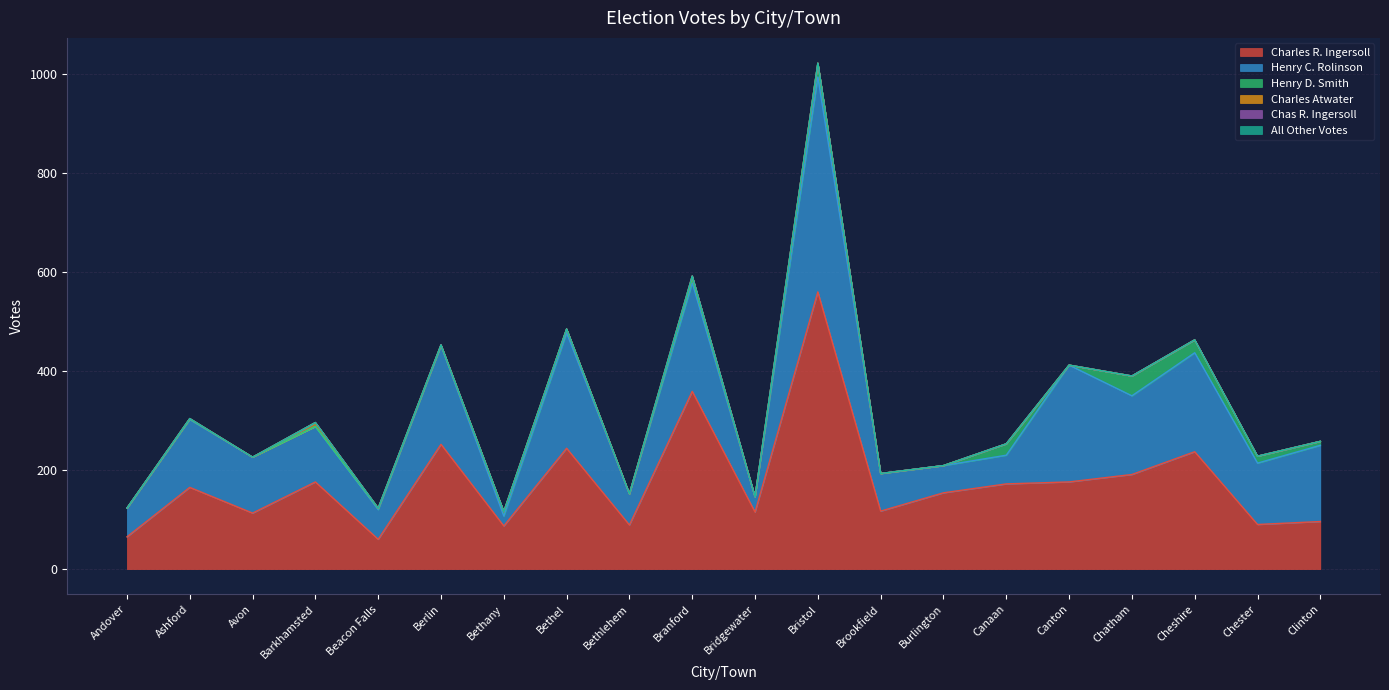

What is the label of the 5th point from the right?

Canton